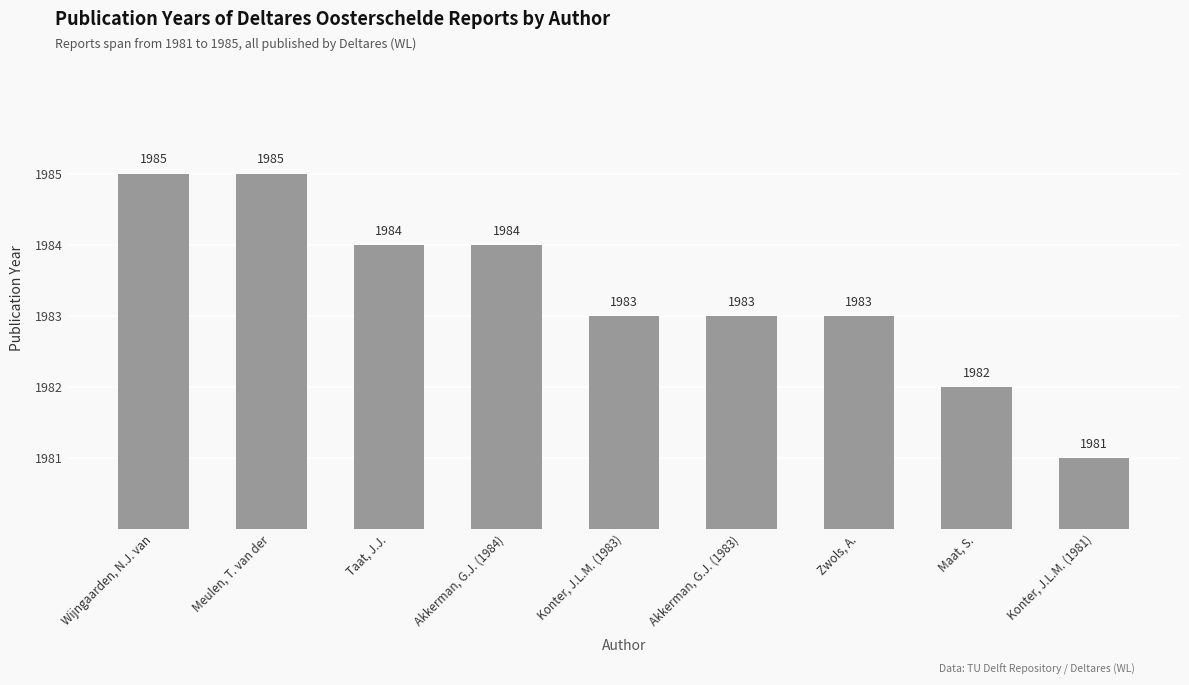

Which category has the highest value across all series?

Wijngaarden, N.J. van